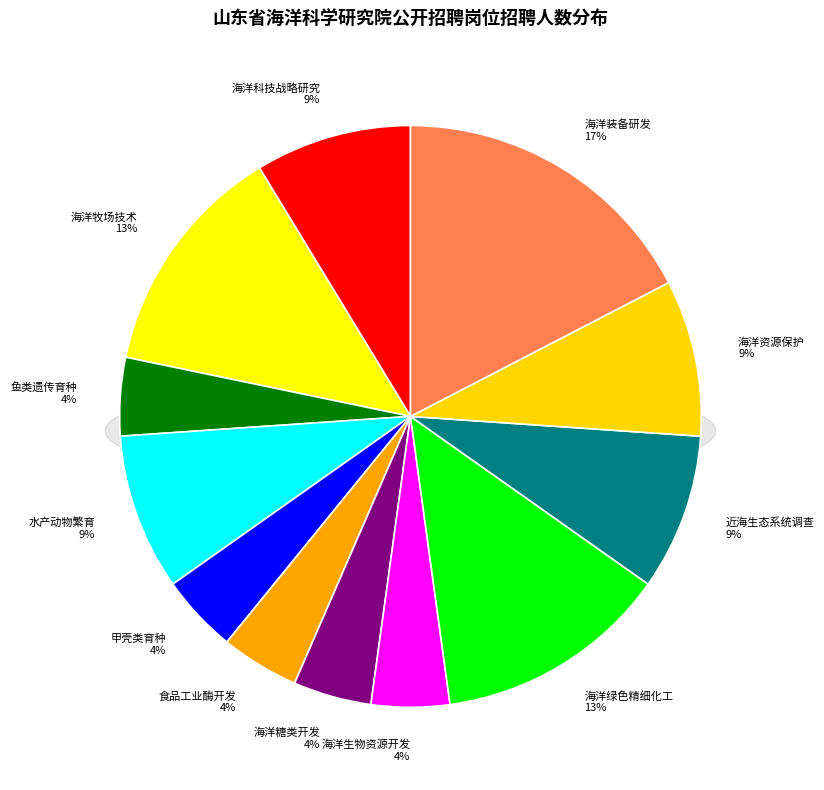

Which slice is the smallest?

鱼类遗传育种